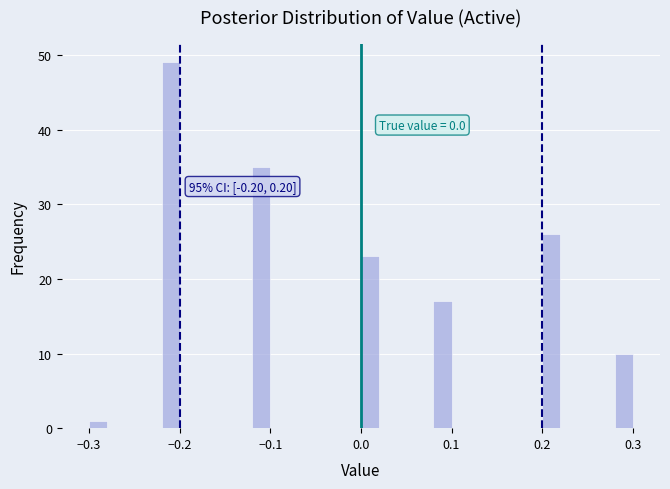

Read against the x-axis, roughly where is the centre of the tallest bar?

-0.21